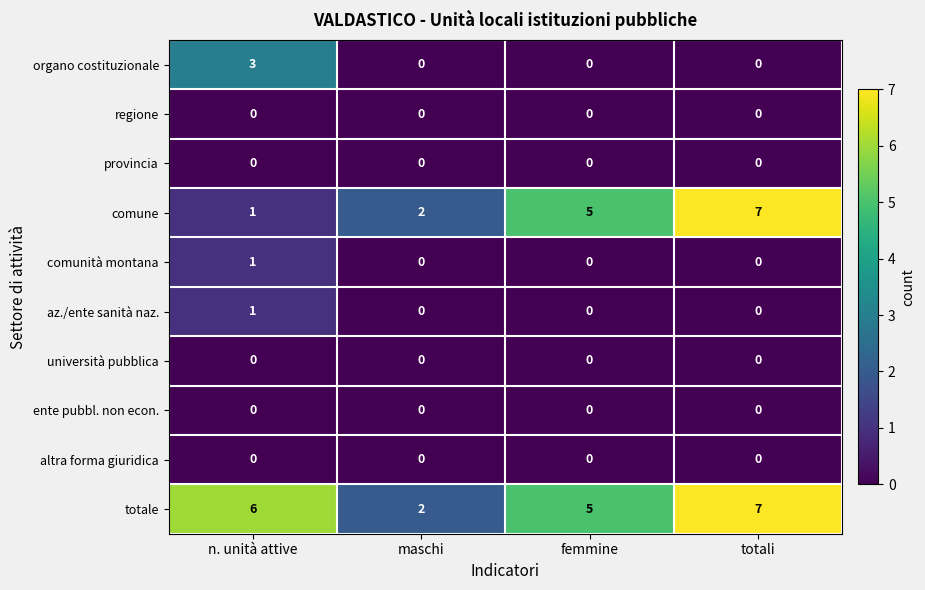

Rank the categories by comune value from lowest to highest.

n. unità attive, maschi, femmine, totali